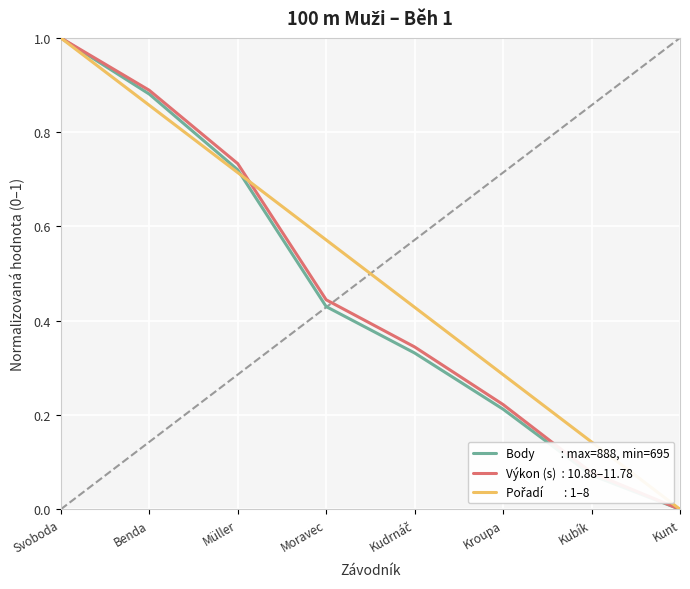

At which category is the sum across all series the highest?

Svoboda